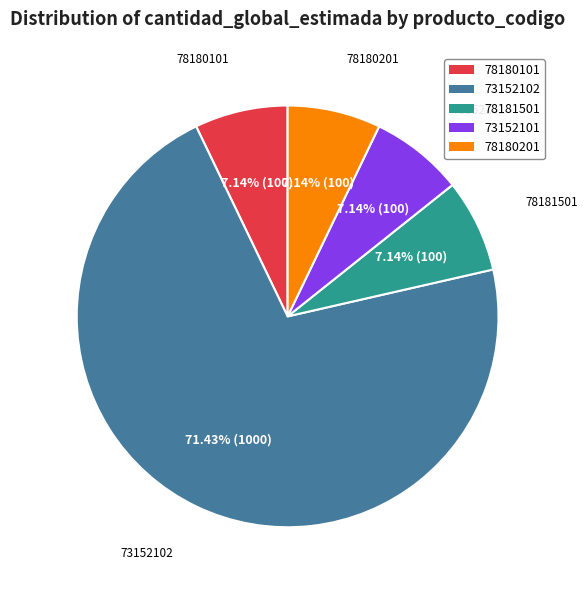

How many segments does this pie chart have?

5